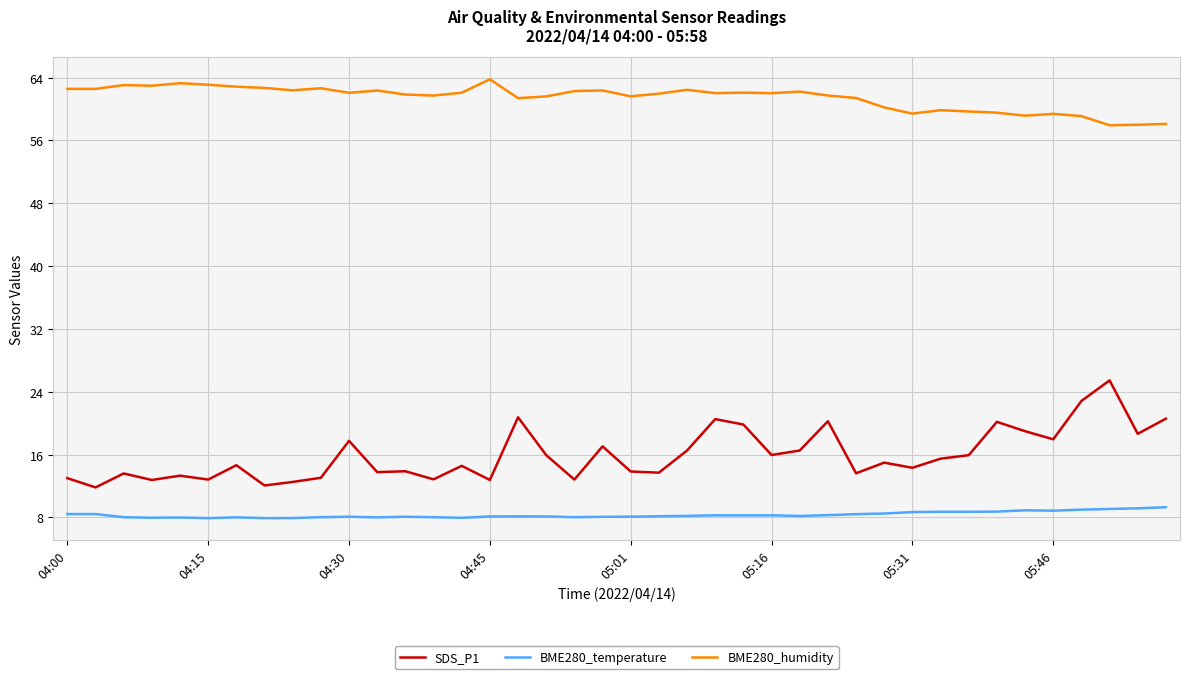

True or false: SDS_P1 and BME280_temperature intersect in this chart.

False